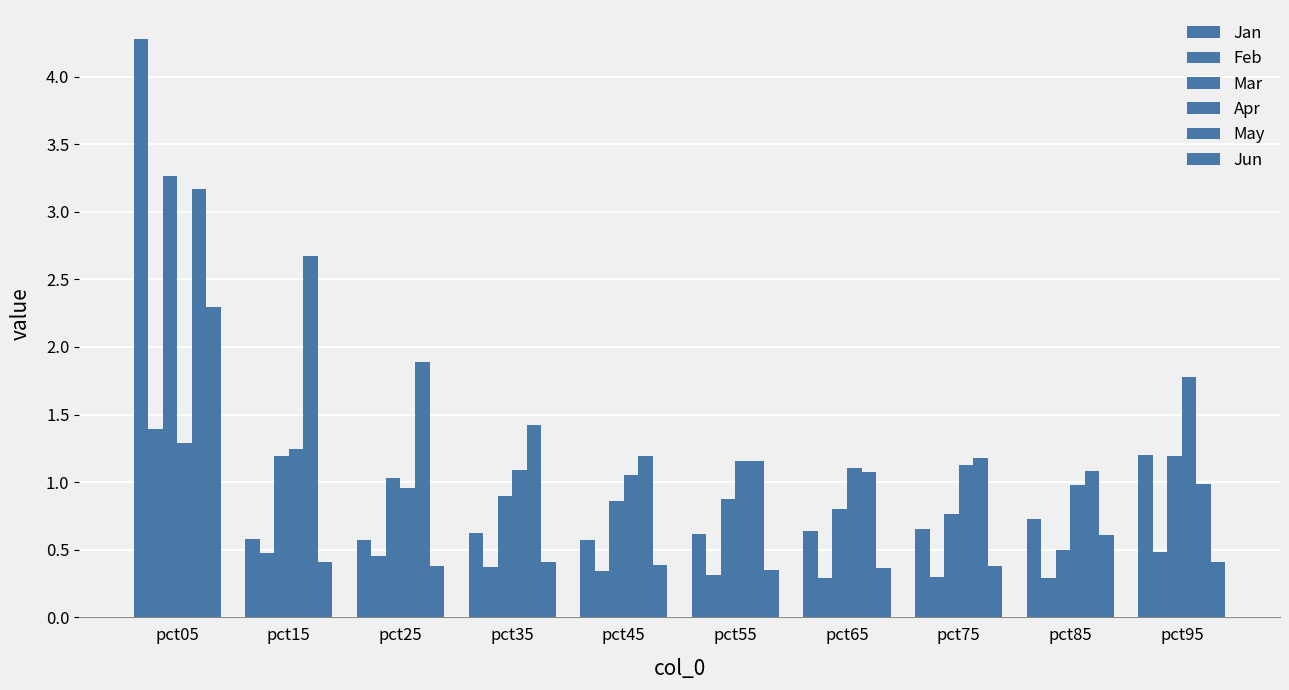

How many bars are there in total?

60